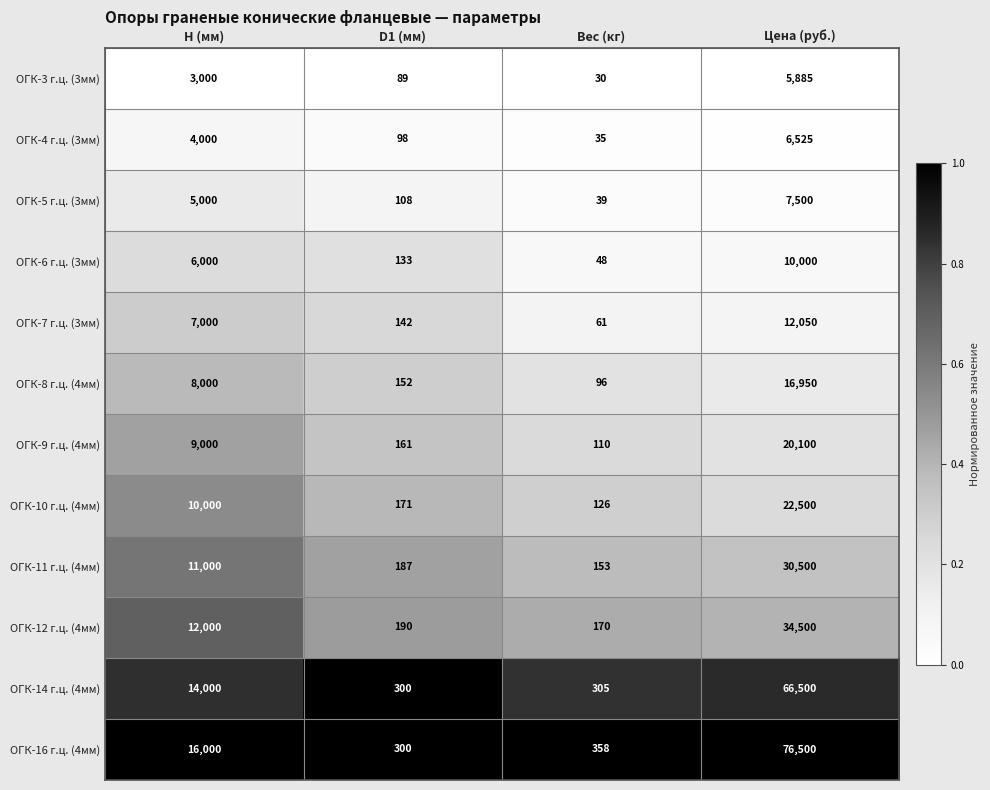

Which series has the largest range (max minus min)?

ОГК-16 г.ц. (4мм)